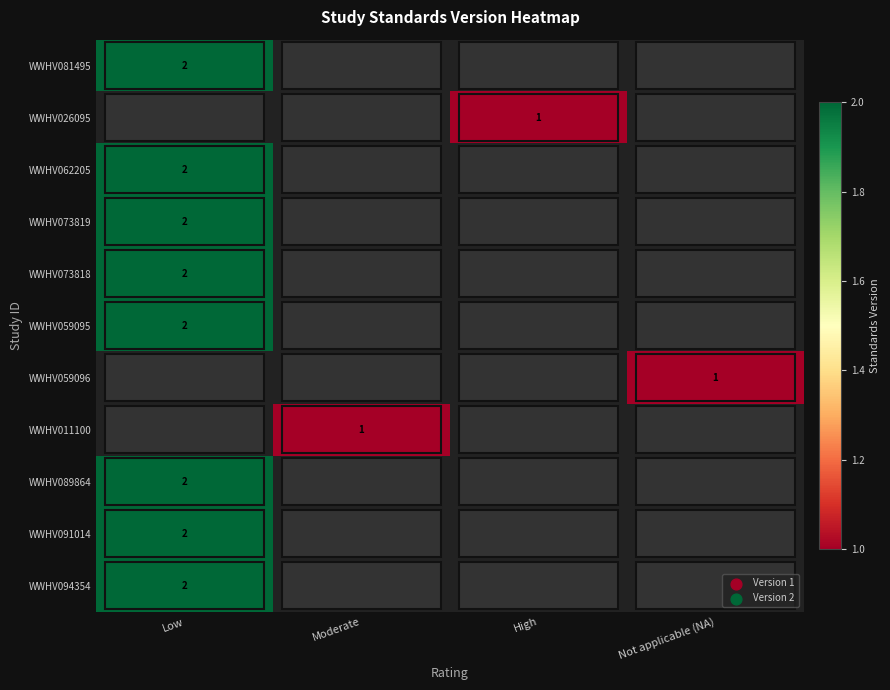

The WWHV059096 series shows 2 at Not applicable (NA). True or false?

False